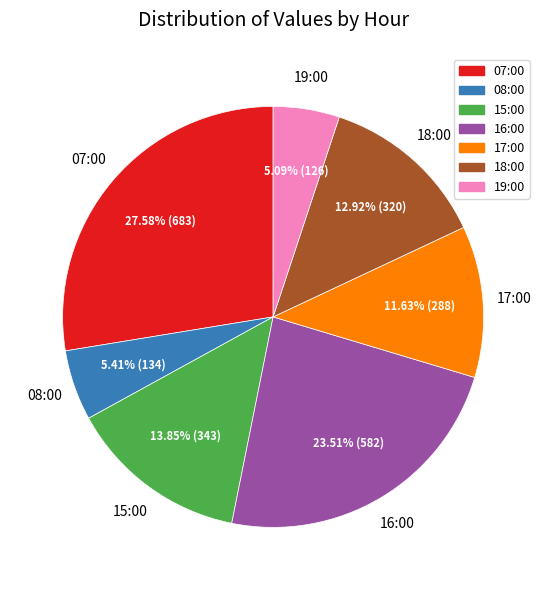

To the nearest percent, what portion does 19:00 represent?

5%